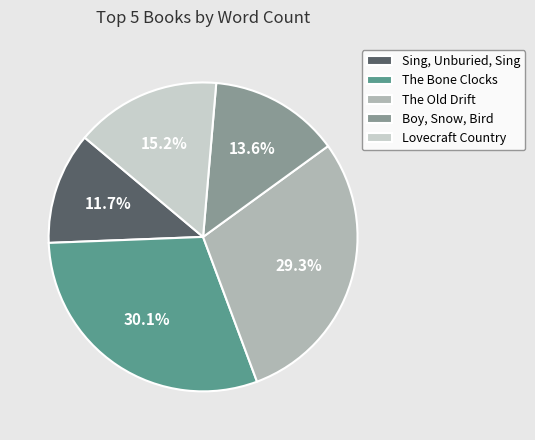

Does The Old Drift account for over 50% of the chart?

No